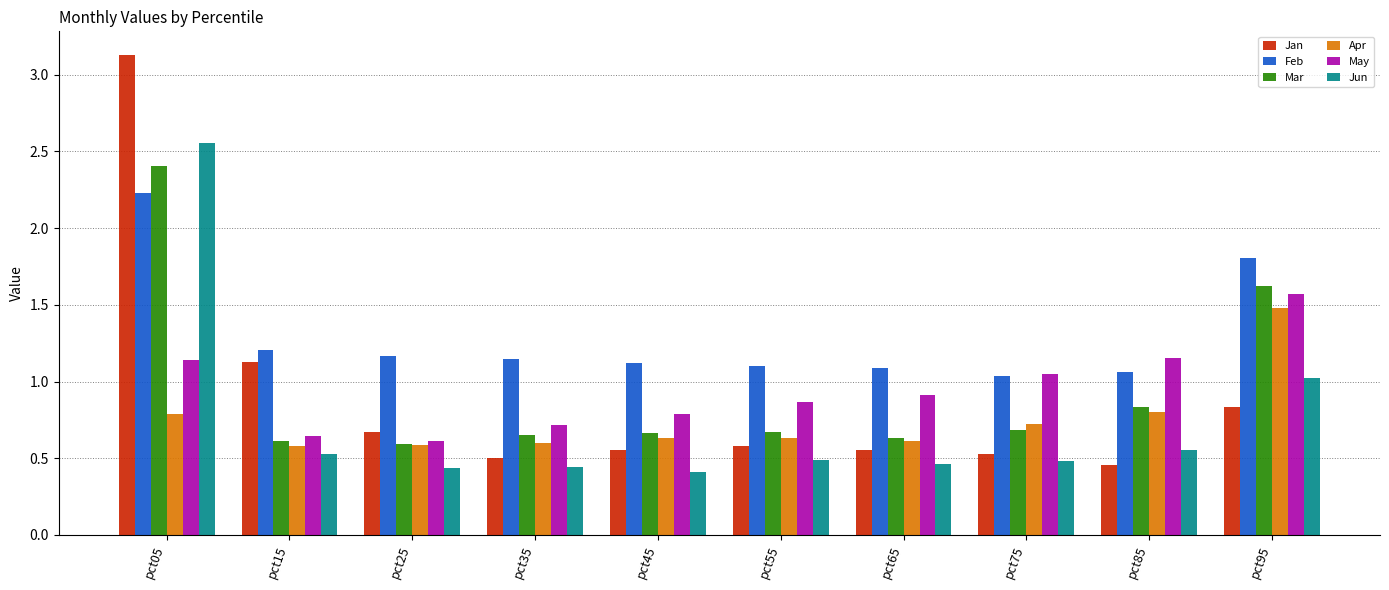

What is the difference between the maximum and minimum values in the Mar series?

1.8